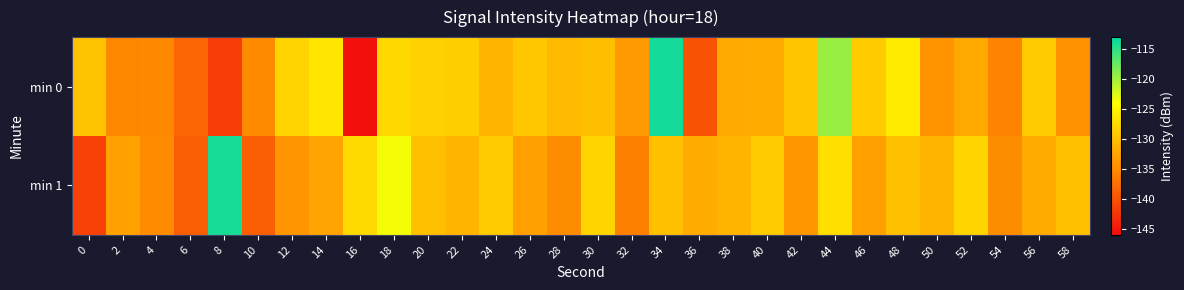

Which category has the lowest value across all series?

16